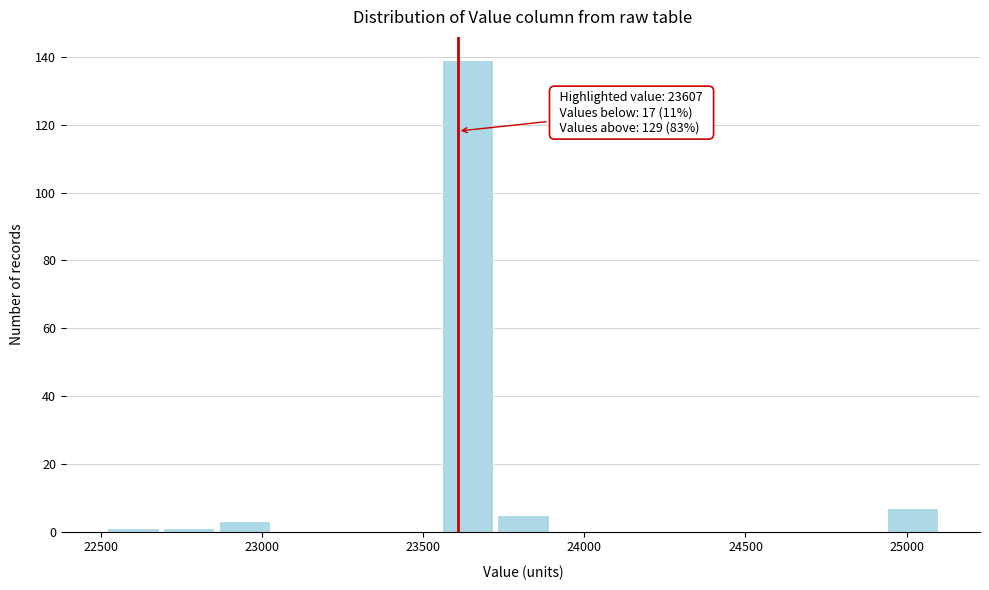

Around what value on the x-axis is the tallest bar? Give the approximate position of its centre, as read against the axis.

23650